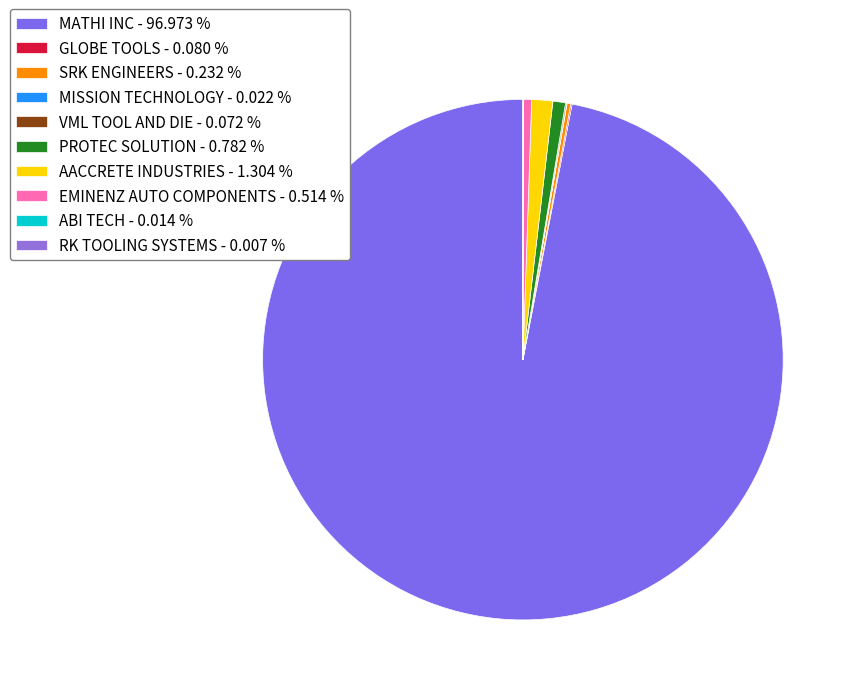

Rank the categories by value from highest to lowest.

MATHI INC, AACCRETE INDUSTRIES, PROTEC SOLUTION, EMINENZ AUTO COMPONENTS, SRK ENGINEERS, GLOBE TOOLS, VML TOOL AND DIE, MISSION TECHNOLOGY, ABI TECH, RK TOOLING SYSTEMS